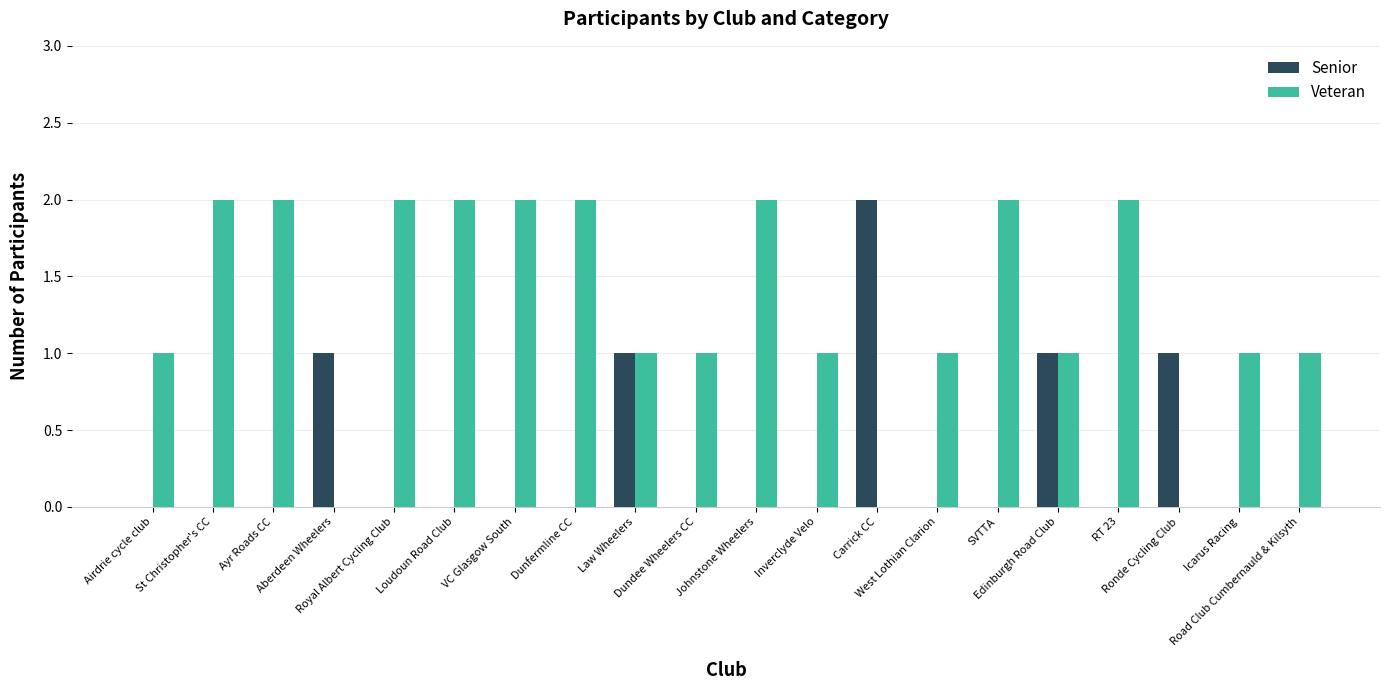

What is the sum of all Veteran values?

26